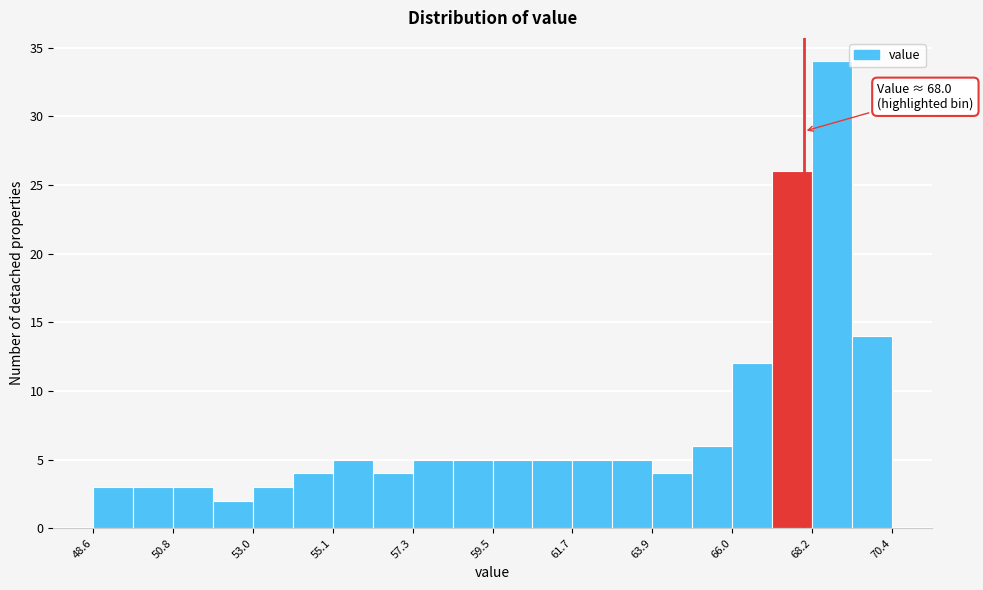

Around what value on the x-axis is the tallest bar? Give the approximate position of its centre, as read against the axis.

69.0